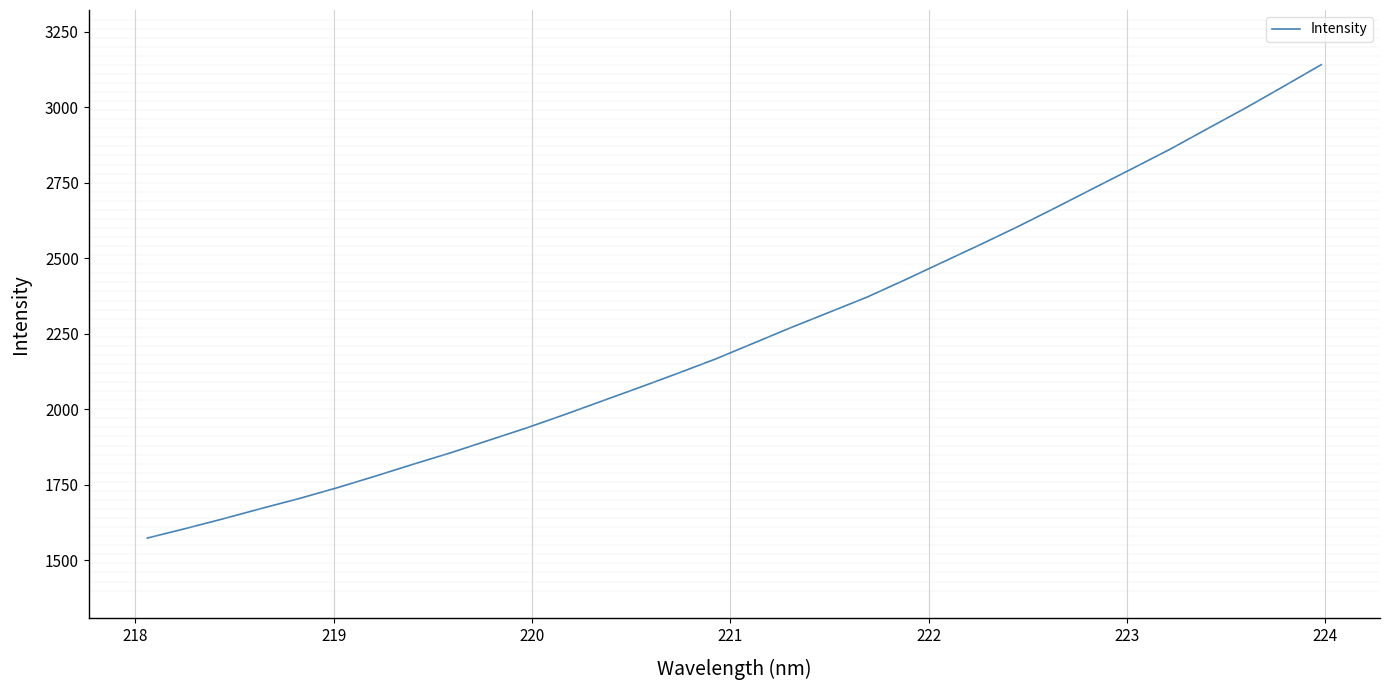

What is the difference between the second highest and second lowest values?

1463.4